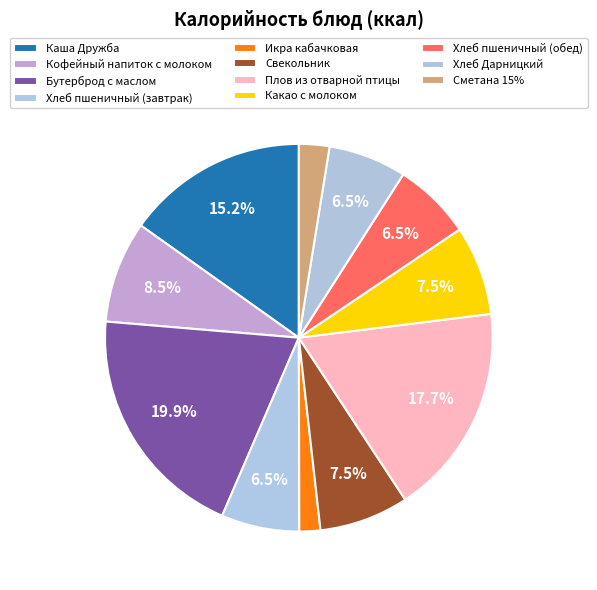

Rank the categories by value from lowest to highest.

Икра кабачковая, Сметана 15%, Хлеб пшеничный (завтрак), Хлеб пшеничный (обед), Хлеб Дарницкий, Свекольник, Какао с молоком, Кофейный напиток с молоком, Каша Дружба, Плов из отварной птицы, Бутерброд с маслом